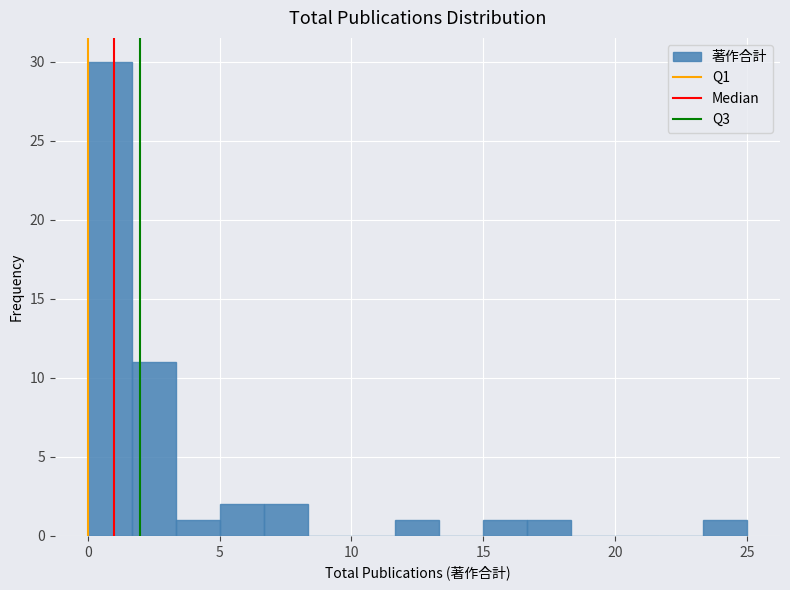

Read against the x-axis, roughly where is the centre of the tallest bar?

1.0